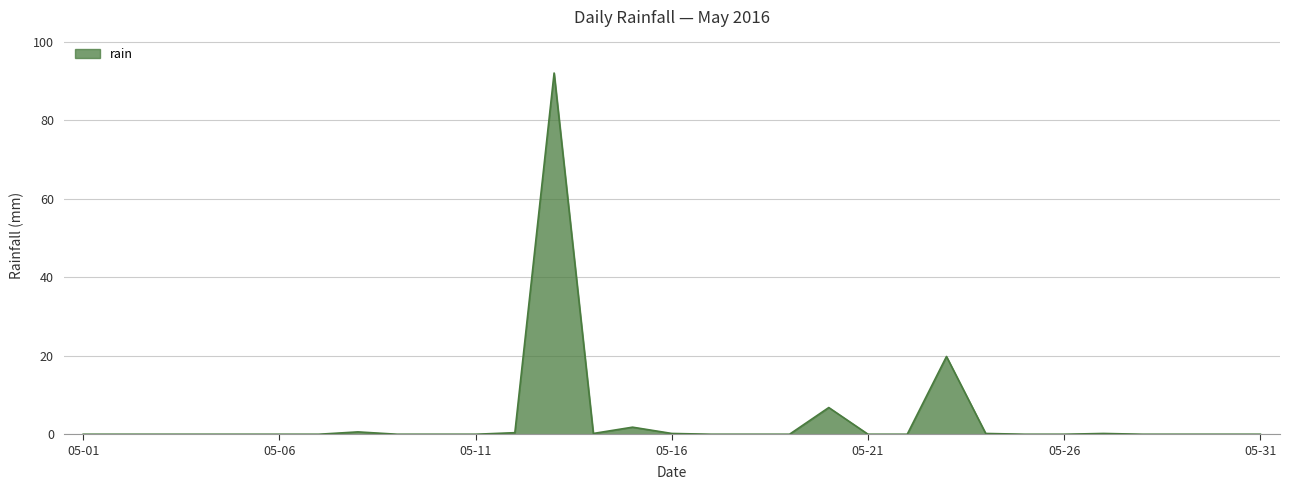

What is the greatest value displayed?

92.0